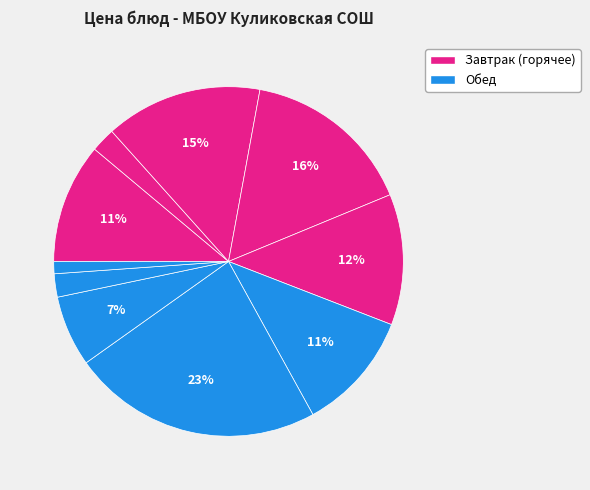

What is the smallest slice in the pie chart?

Хлеб ржаной